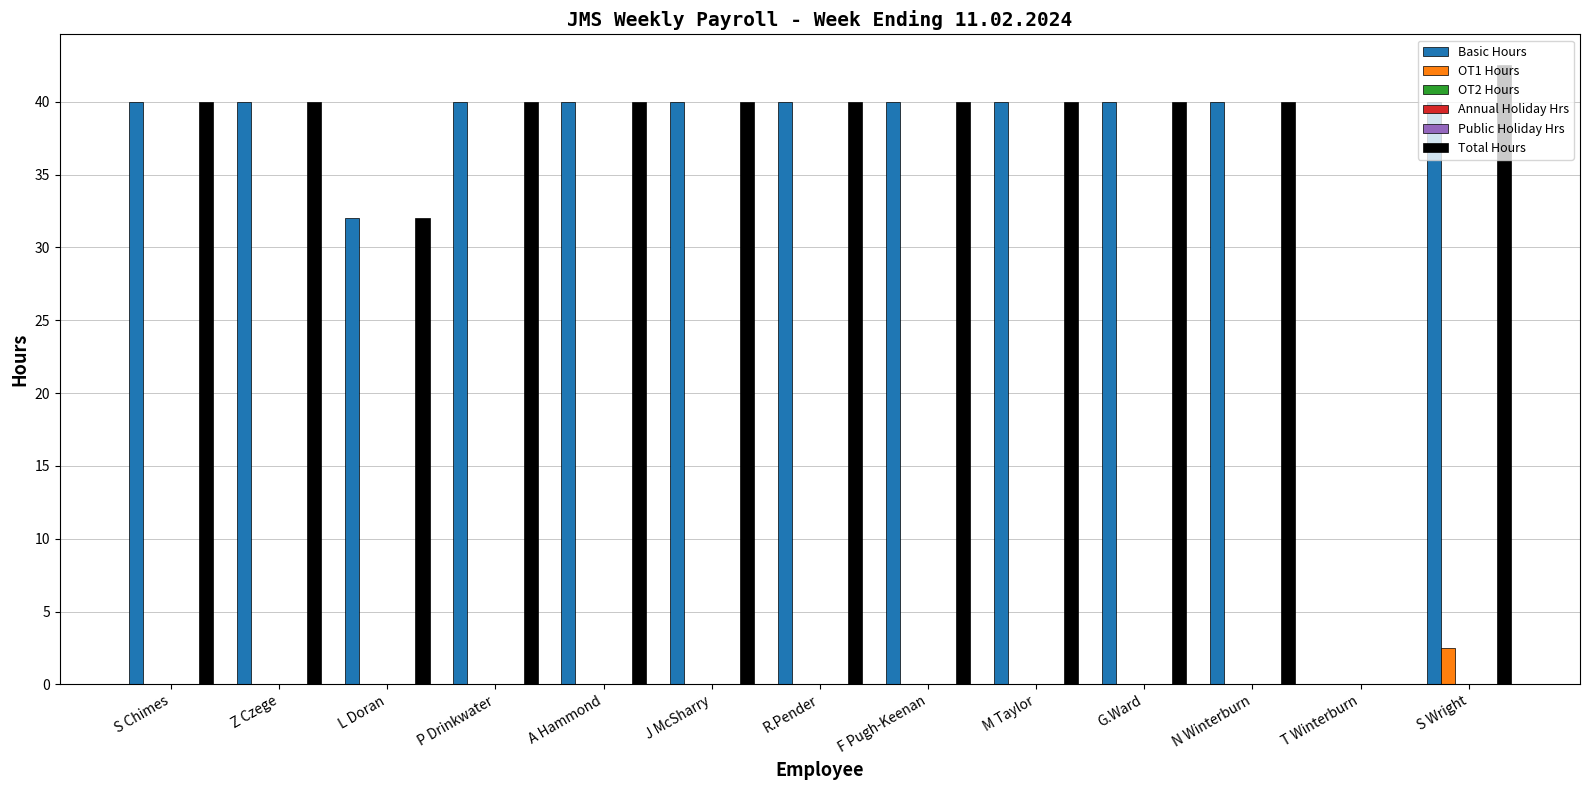

What are all the series names shown in the legend?

Basic Hours, OT1 Hours, OT2 Hours, Annual Holiday Hrs, Public Holiday Hrs, Total Hours